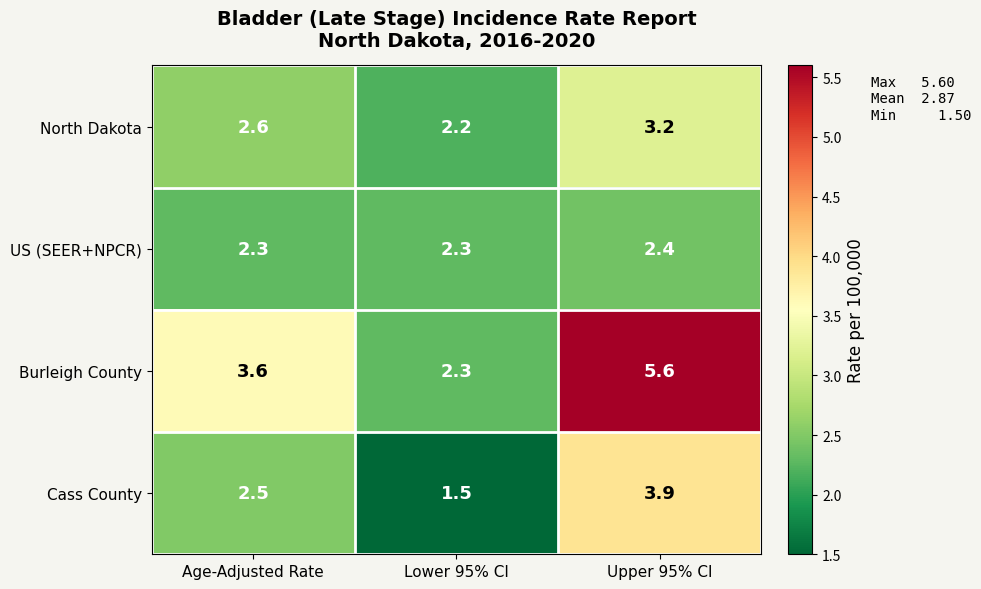

Between Lower 95% CI and Upper 95% CI, which series saw the biggest shift?

Burleigh County